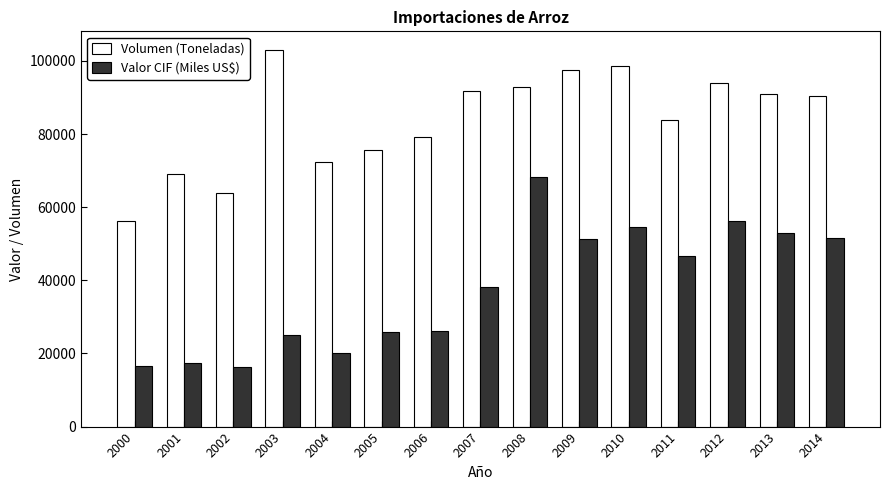

How many series are shown in this chart?

2